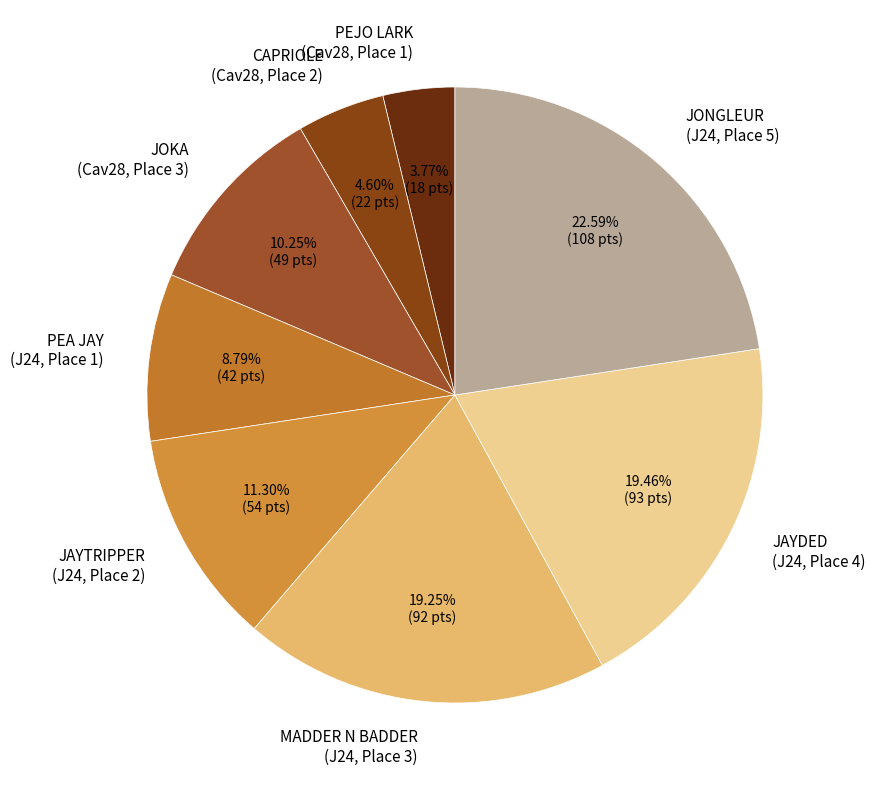

Is the sum of MADDER N BADDER (J24, Place 3) and JAYDED (J24, Place 4) greater than half?

No